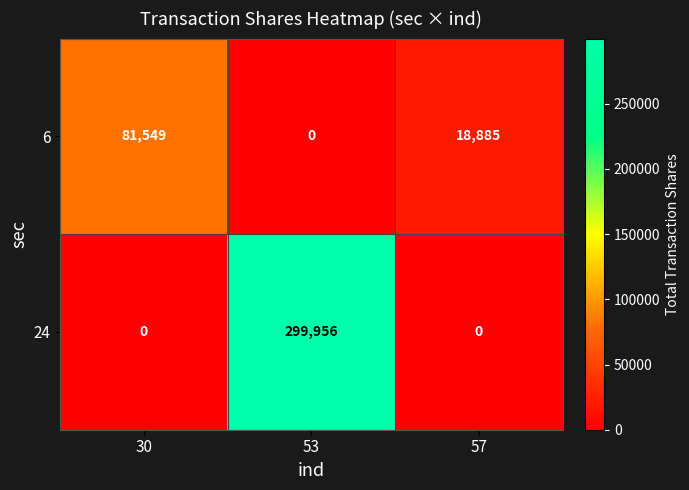

Count the 24 values in the range 0 to 299956.

3